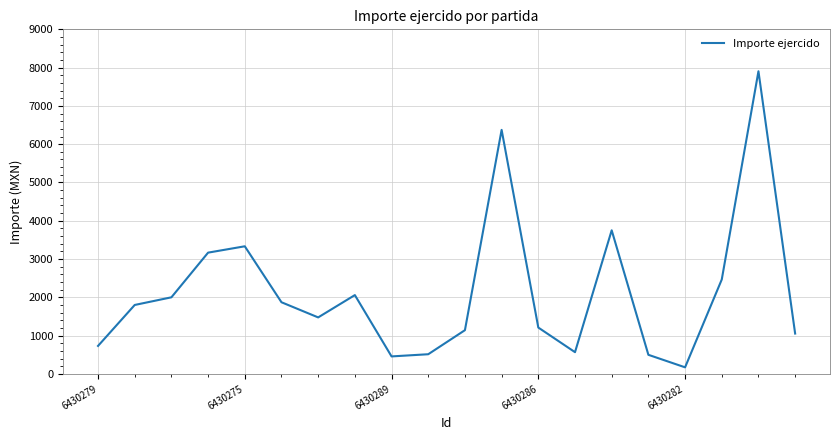

What is the minimum value shown in the chart?

171.0